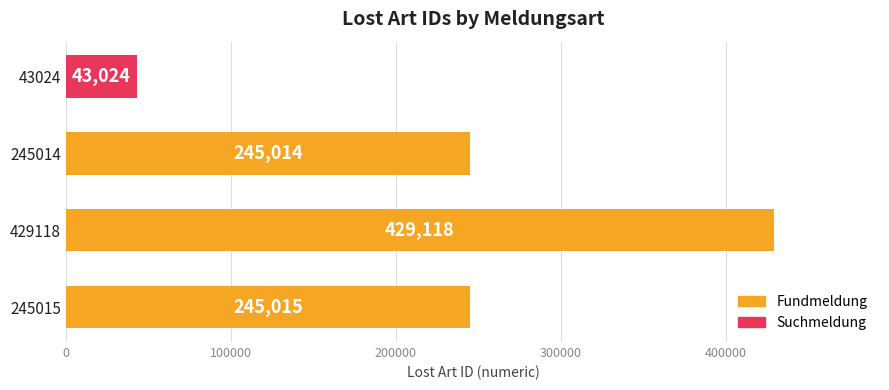

At which label is the value closest to 236071?

245014